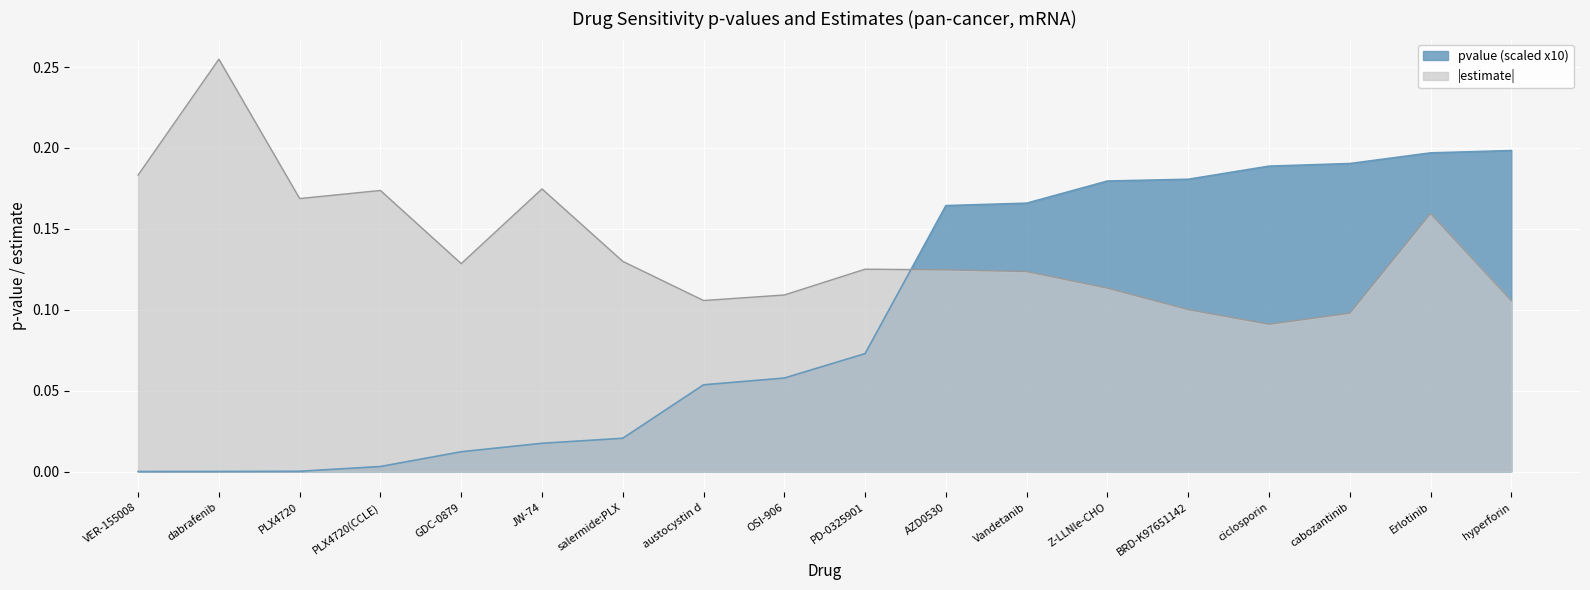

Rank the categories by value from highest to lowest.

hyperforin, Erlotinib, cabozantinib, ciclosporin, BRD-K97651142, Z-LLNle-CHO, Vandetanib, AZD0530, PD-0325901, OSI-906, austocystin d, salermide:PLX, JW-74, GDC-0879, PLX4720(CCLE), PLX4720, dabrafenib, VER-155008